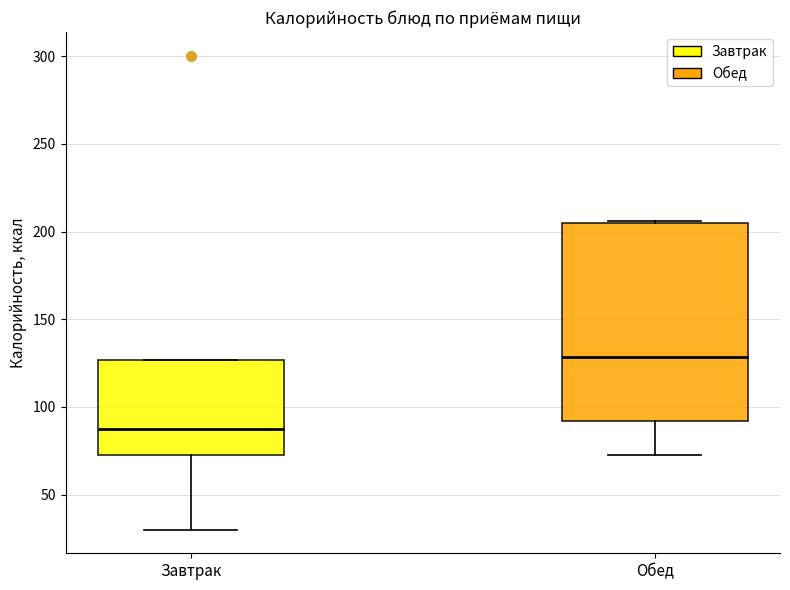

Reading left to right, read every box against the y-axis: the position of its median line, the range the box covers, and the ends of its whiskers. The values are not printed on the chart, so give them approximately, as read against the axis.

Завтрак: median 85, box 70 to 125, whiskers 30 to 125
Обед: median 130, box 90 to 205, whiskers 70 to 205